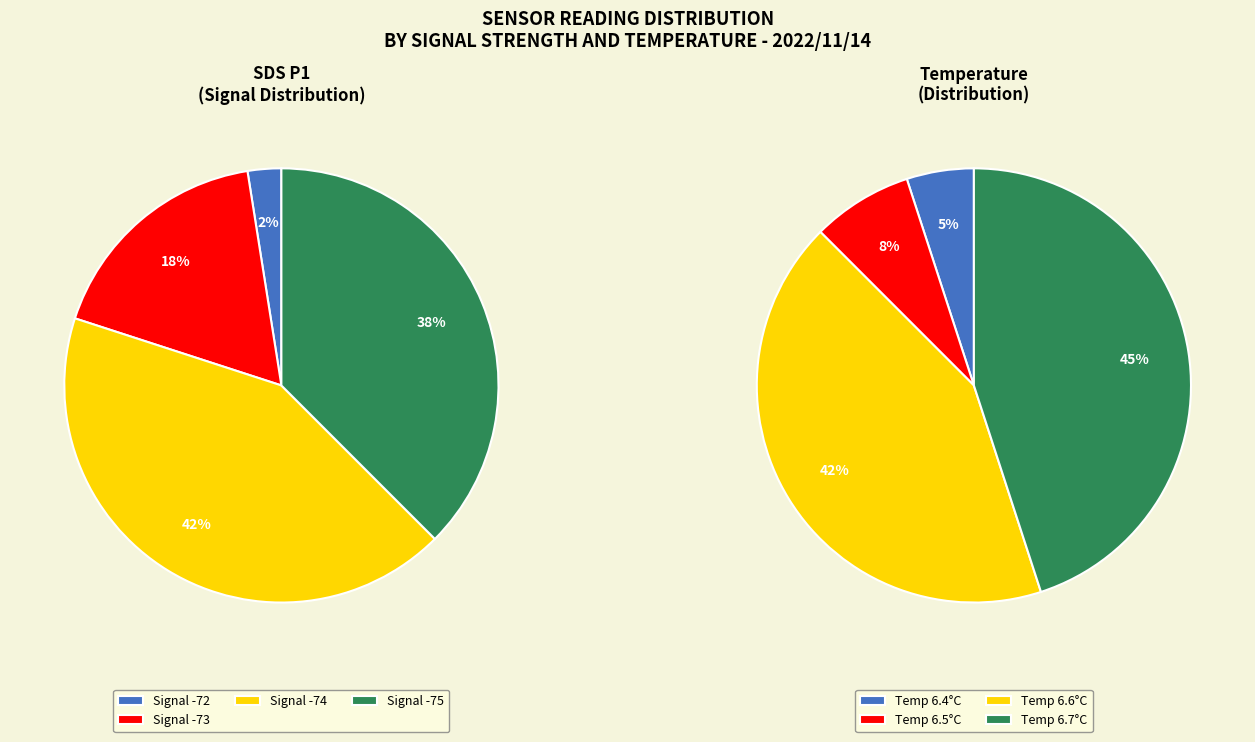

Is it true that 25 is 1% of the pie?

False